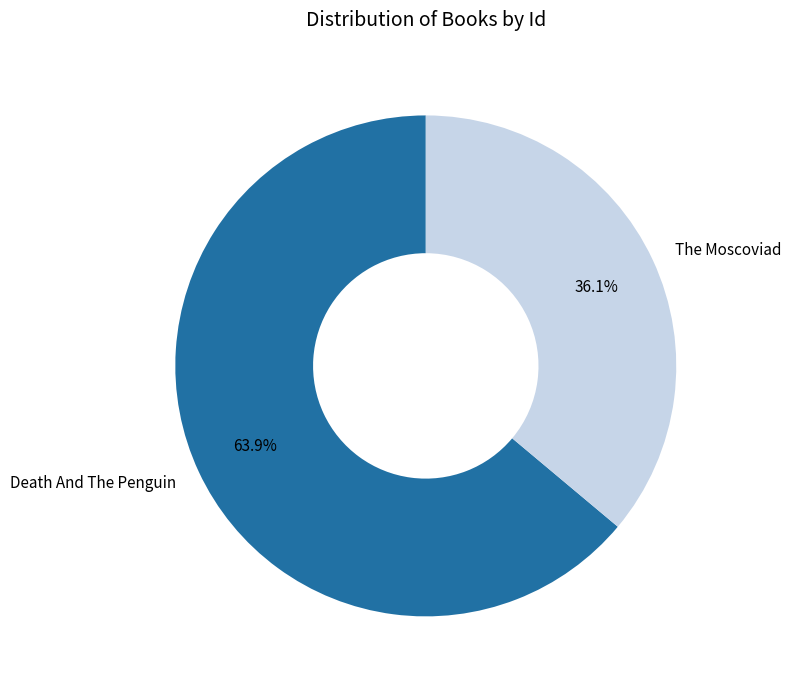

What percentage is the Death And The Penguin slice, to the nearest percent?

64%